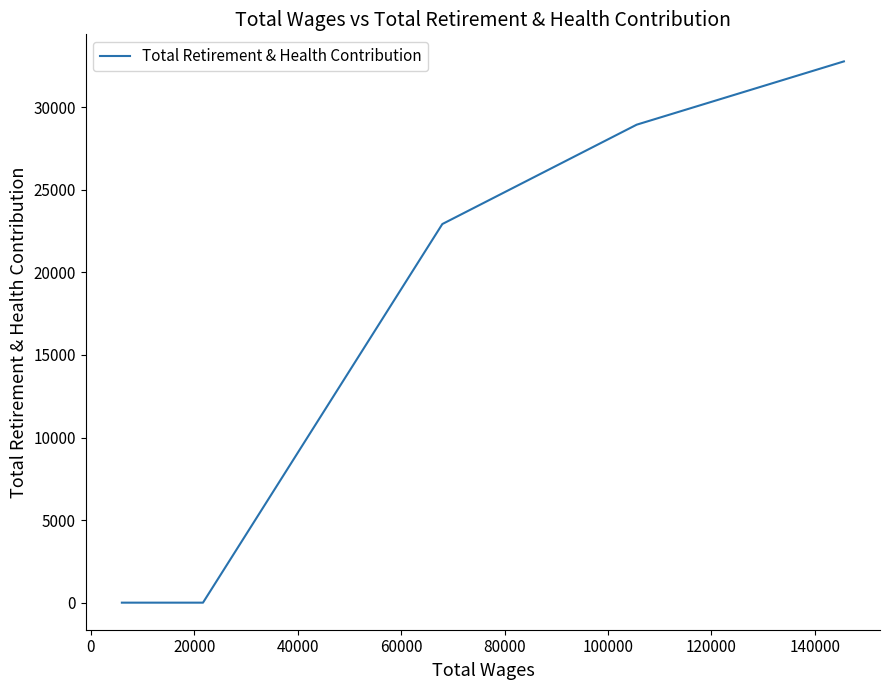

What is the difference between the second highest and second lowest values?

28950